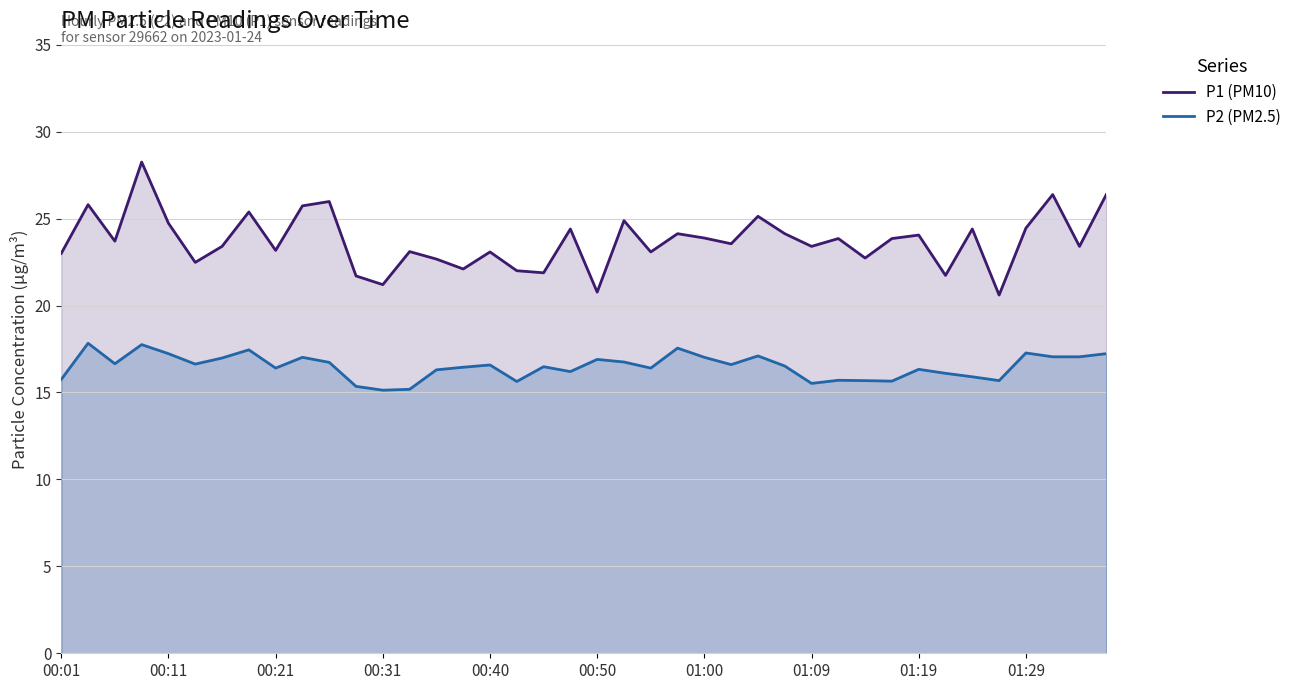

What are all the series names shown in the legend?

P1 (PM10), P2 (PM2.5)